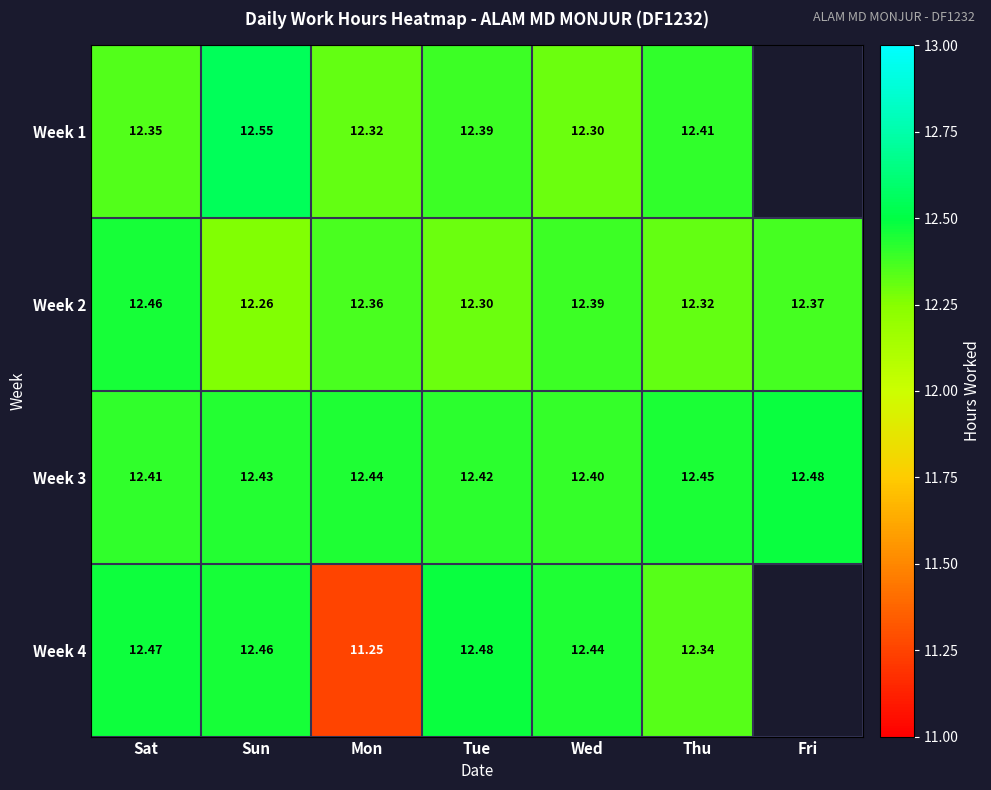

At which label is Week 3 closest to 12?

Wed